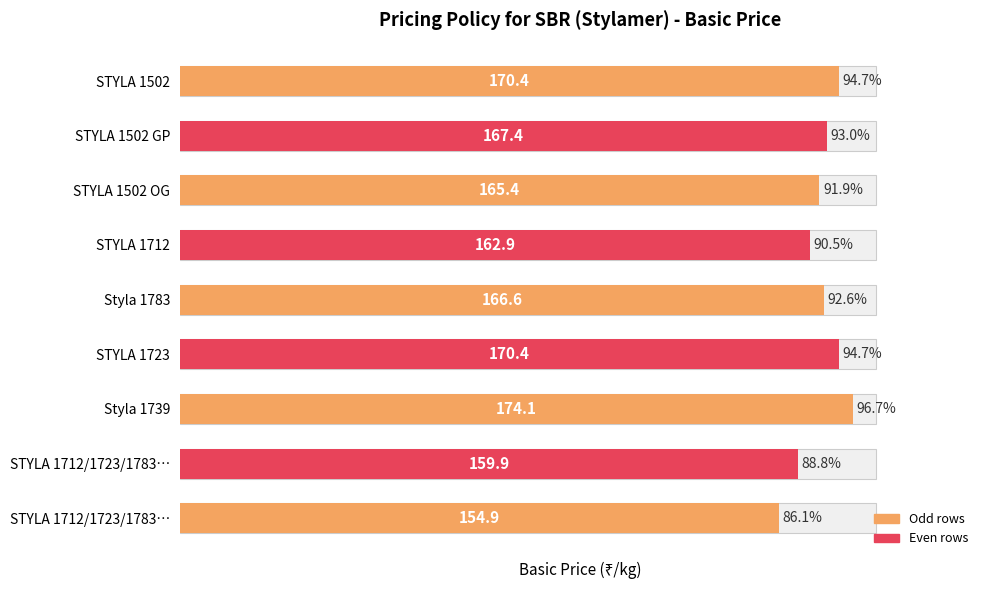

Rank the categories by value from highest to lowest.

Styla 1739, STYLA 1502, STYLA 1723, STYLA 1502 GP, Styla 1783, STYLA 1502 OG, STYLA 1712, STYLA 1712/1723/1783…, STYLA 1712/1723/1783…